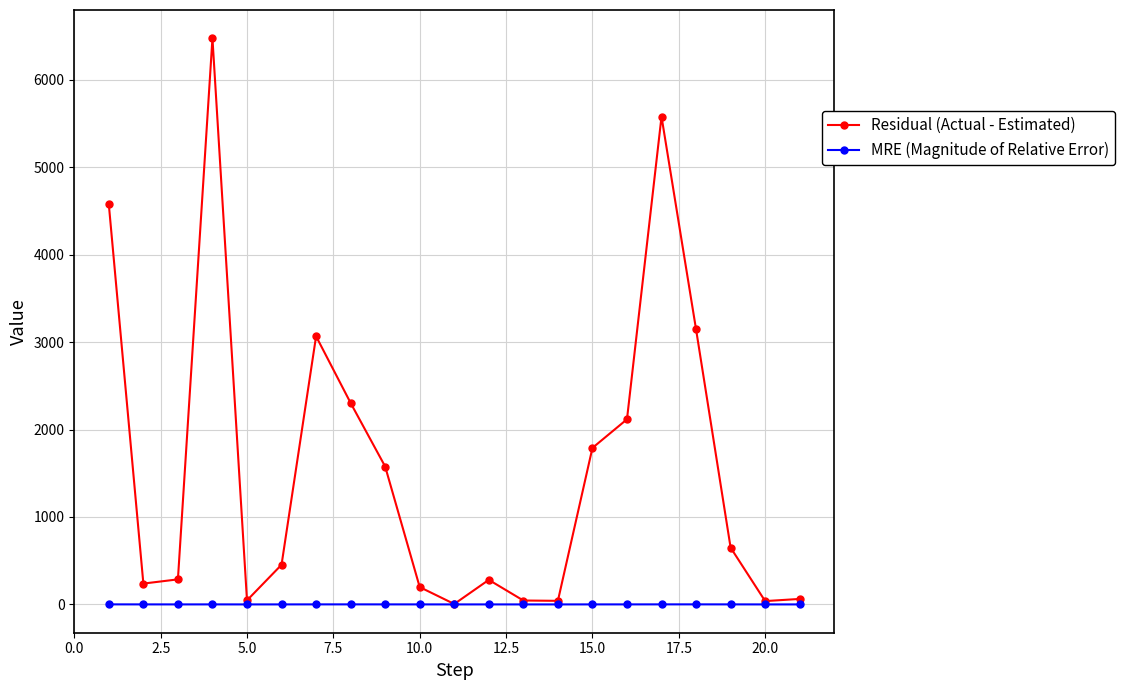

What is the highest value of the Residual (Actual - Estimated) series?

6474.3